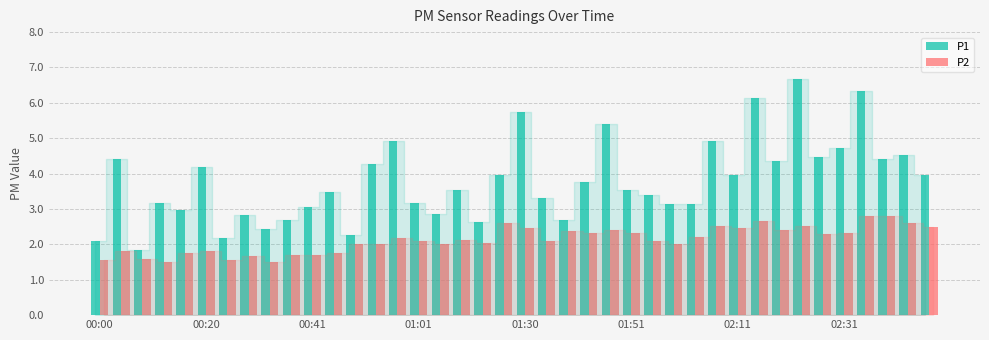

What is the sum of all P1 values?

151.6